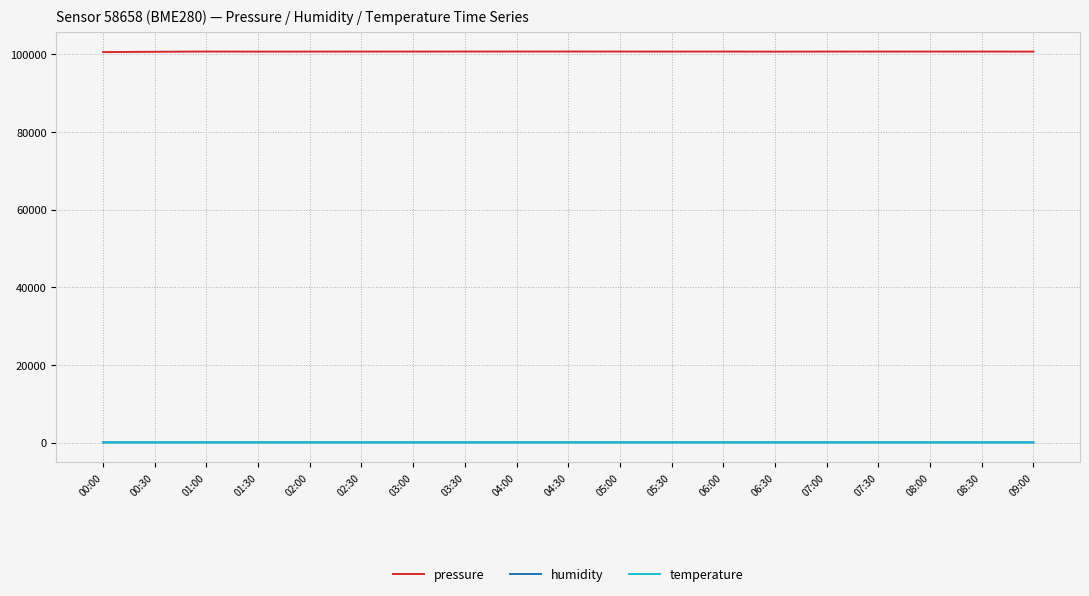

In pressure, how many points are higher than both neighbors (excluding endpoints)?

5